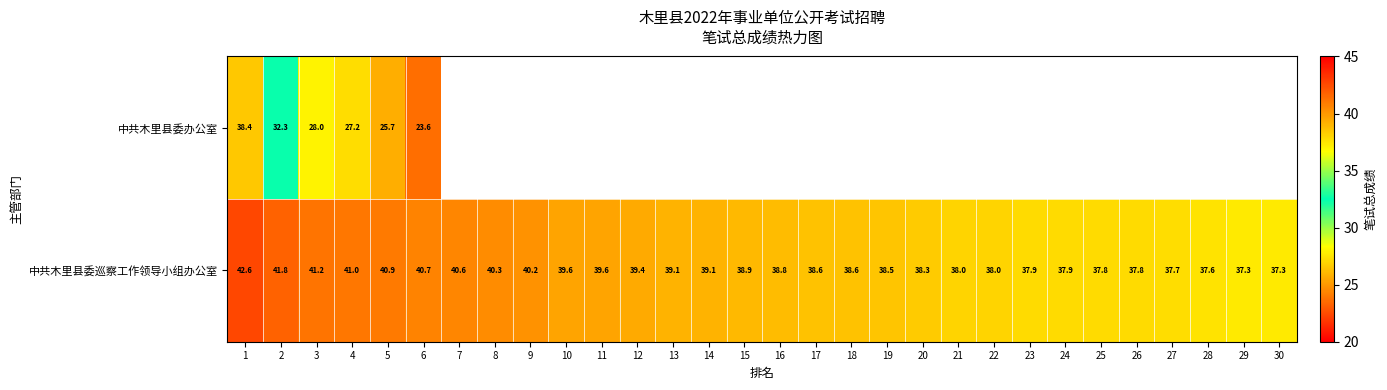

What is the minimum value for 中共木里县委巡察工作领导小组办公室?

37.3